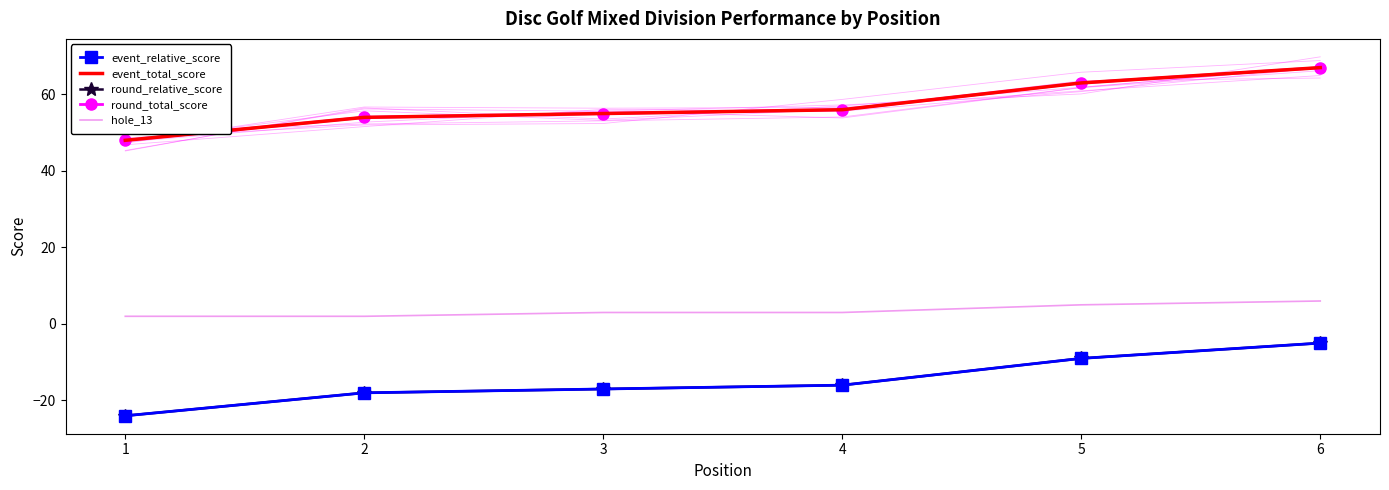

True or false: event_total_score has more than 0 points higher than both neighbors.

False